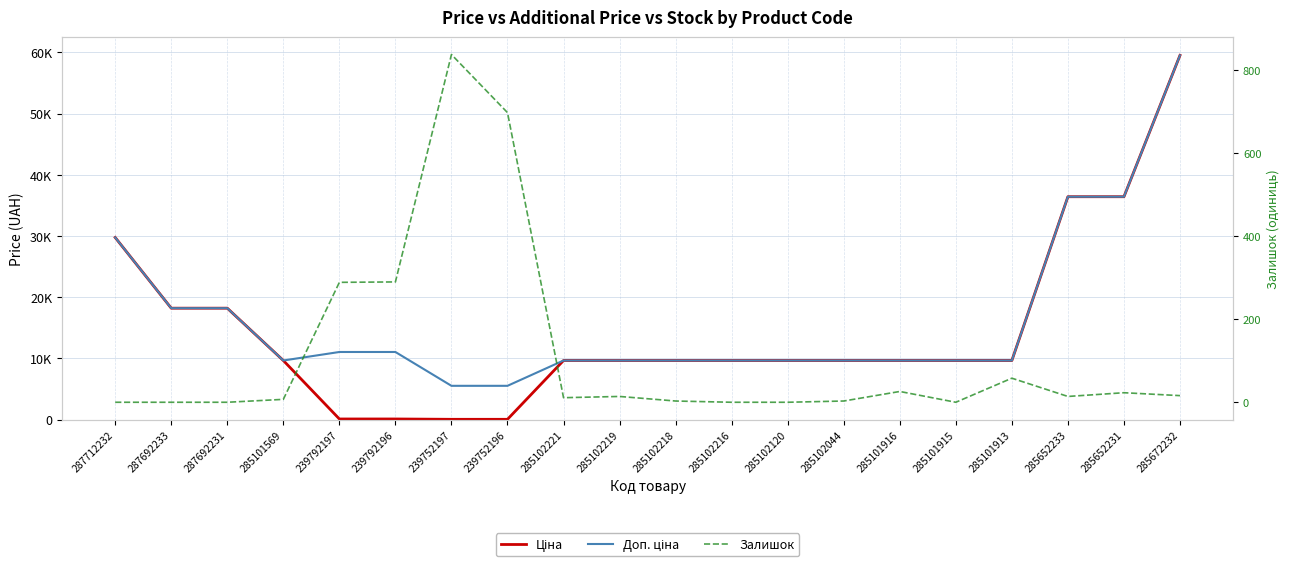

How many lines are shown in the chart?

3